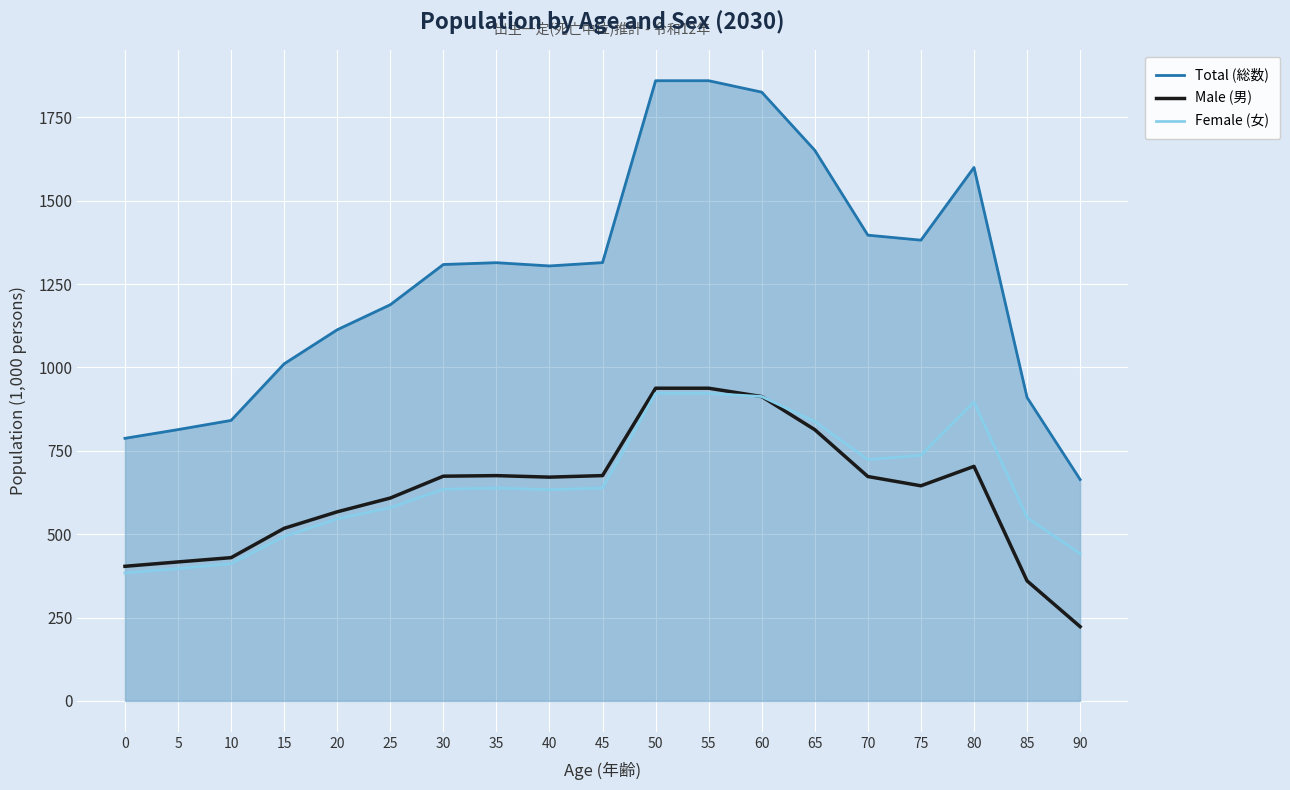

The value of Female (女) at 50 is 542.7. True or false?

False